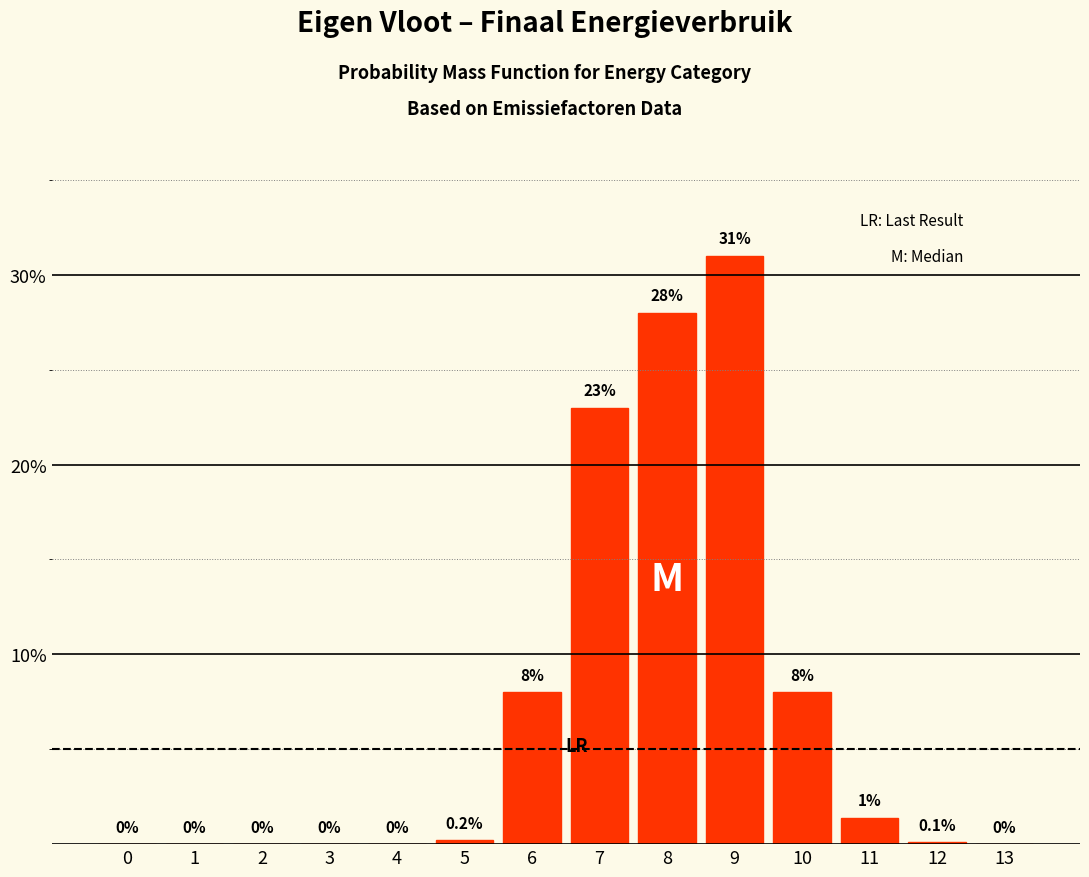

Reading left to right, extract all data points from this chart.

0=0.0	1=0.0	2=0.0	3=0.0	4=0.0	5=0.2	6=8.0	7=23.0	8=28.0	9=31.0	10=8.0	11=1.4	12=0.1	13=0.0